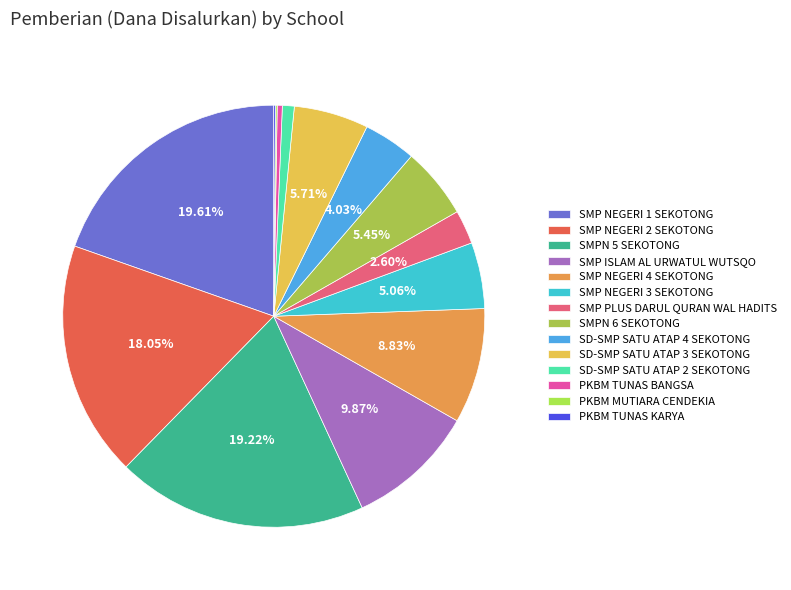

To the nearest percent, what is the difference between the SMPN 5 SEKOTONG and PKBM TUNAS KARYA slice percentages?

19%